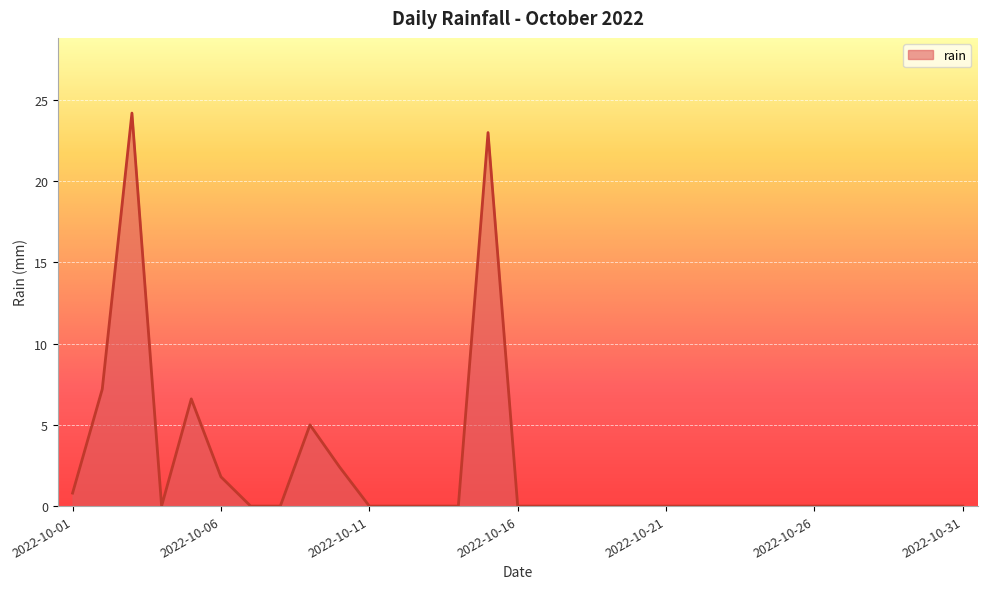

What is the difference between the maximum and minimum values?

24.2